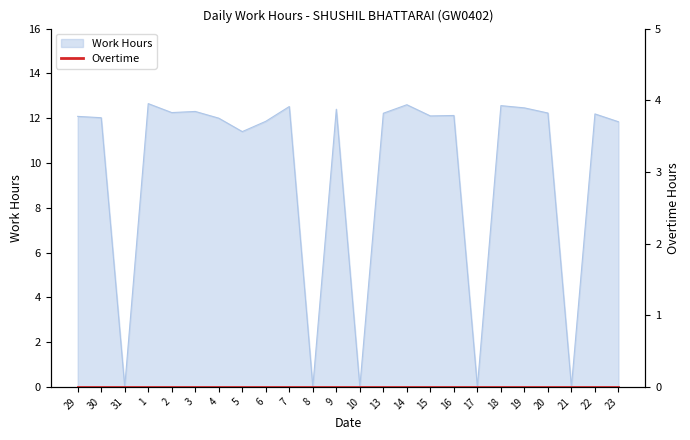

The chart shows a value of 2.9 at 3. True or false?

False